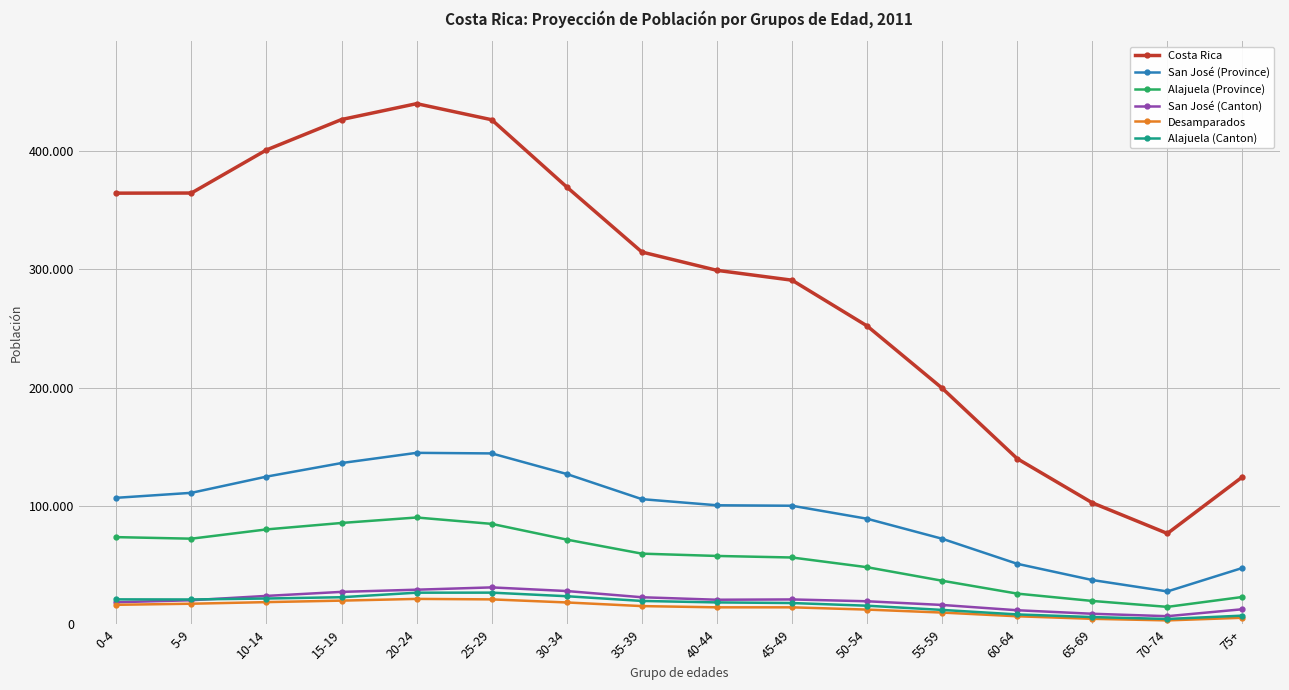

What are all the series names shown in the legend?

Costa Rica, San José (Province), Alajuela (Province), San José (Canton), Desamparados, Alajuela (Canton)